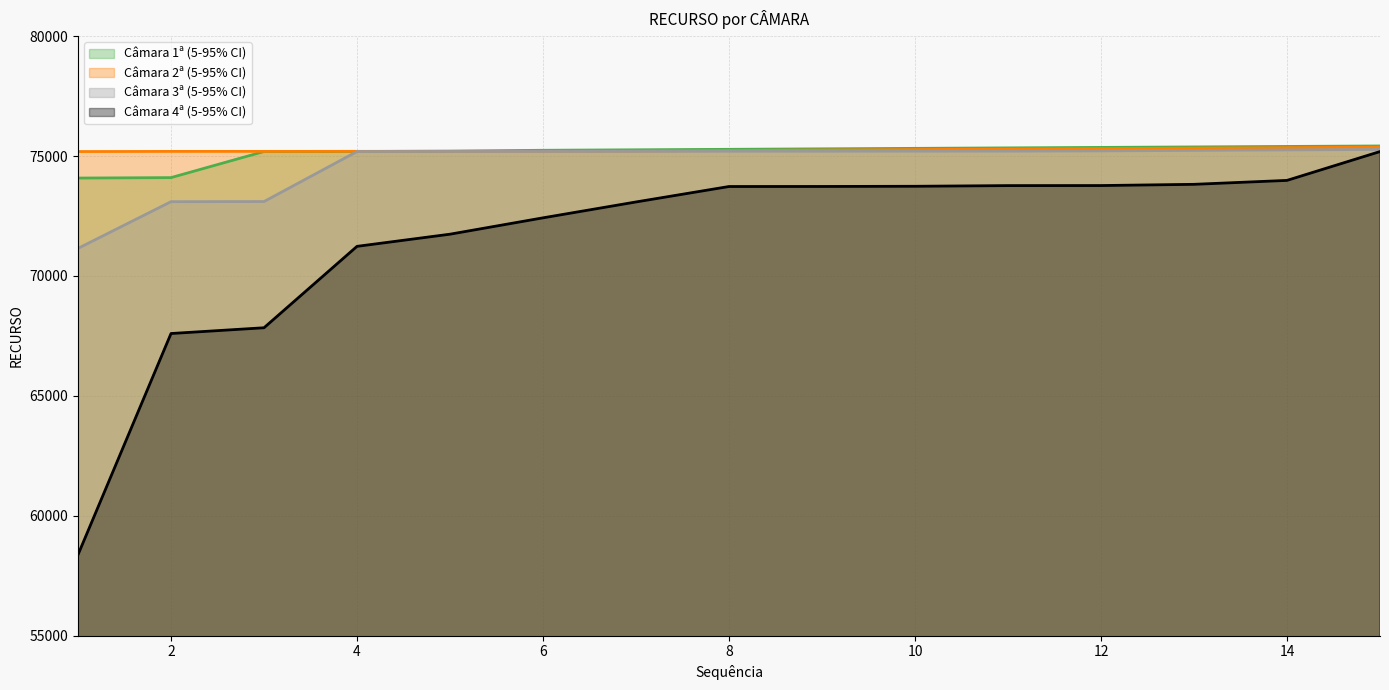

Which category has the highest value across all series?

14